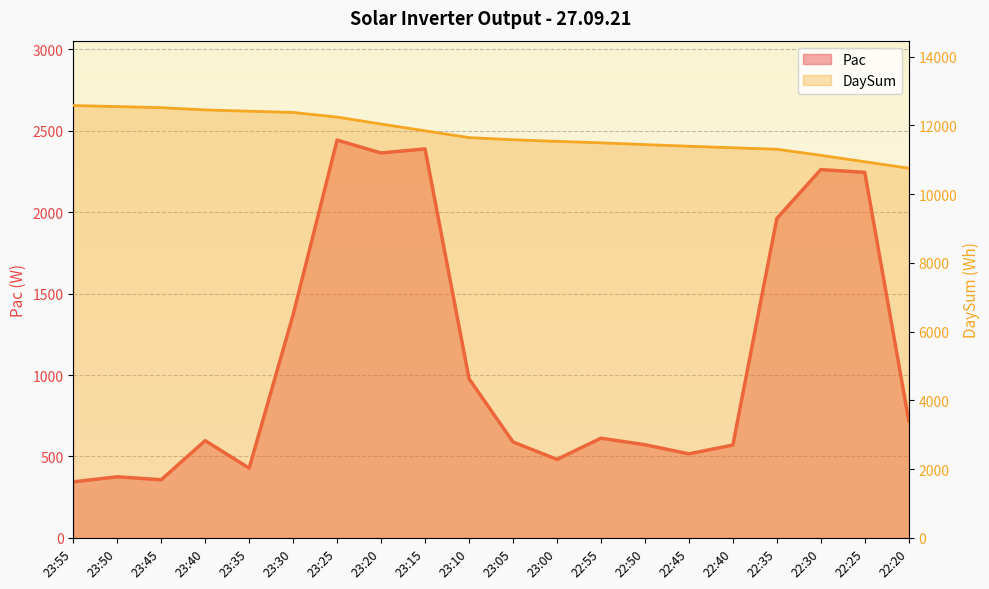

The DaySum series shows 11347 at 22:40. True or false?

True